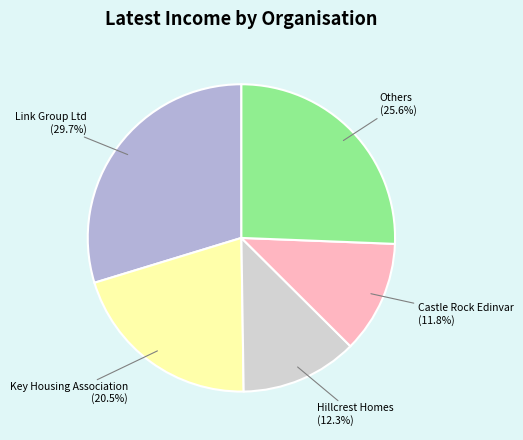

Does any single category account for the majority?

No